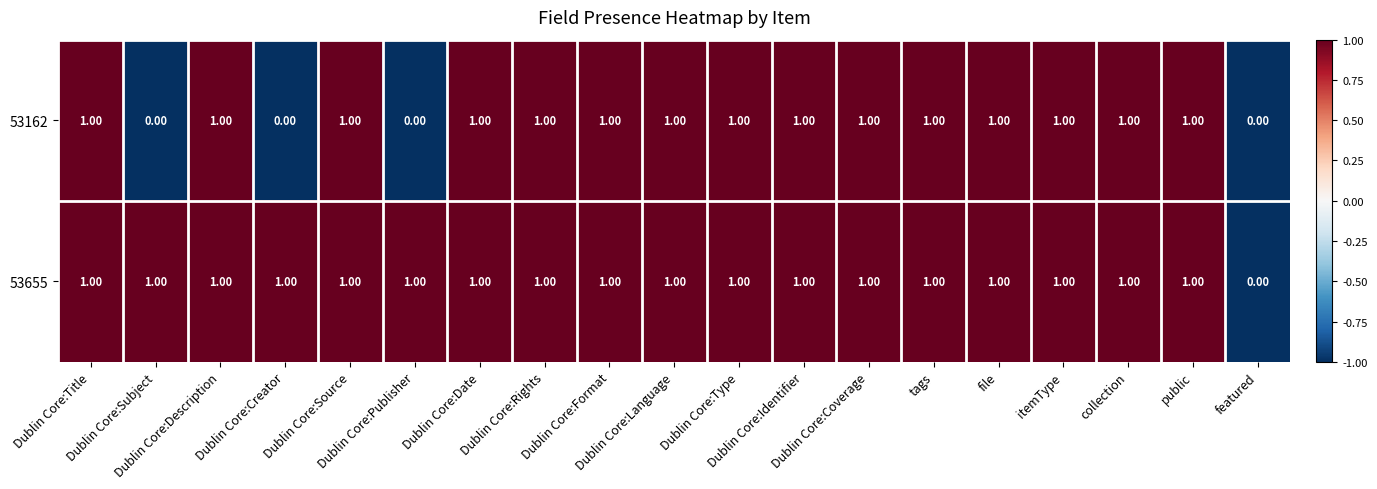

Rank the series by their average value, from lowest to highest.

53162, 53655